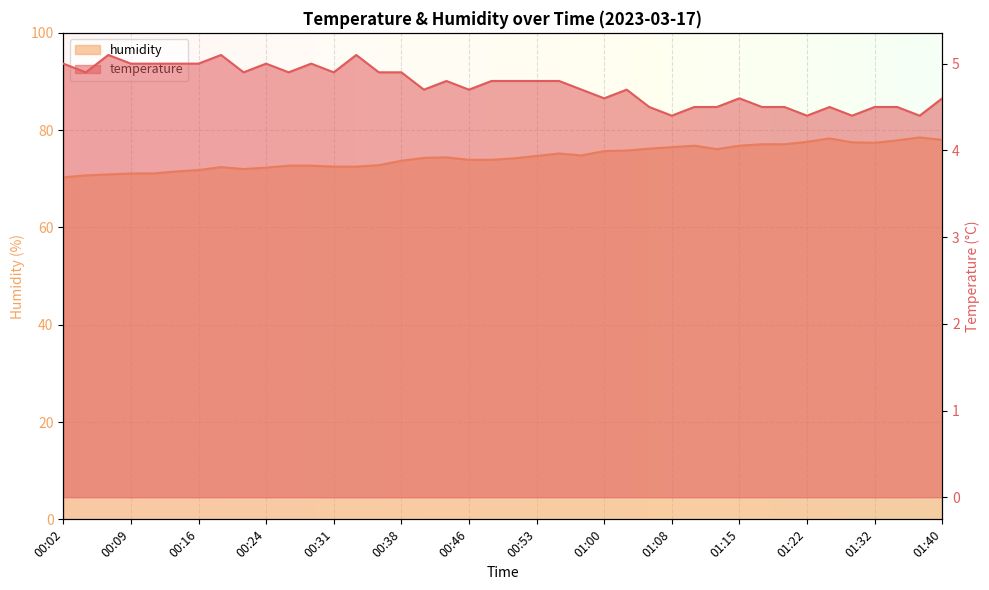

Does the chart display data point markers on the line(s)?

No